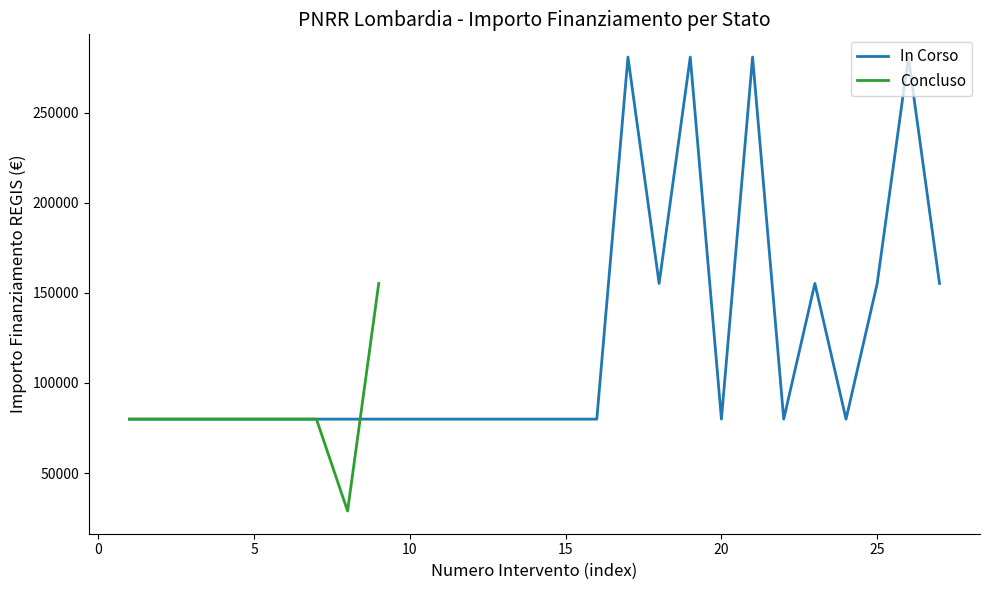

Approximately how many times larger is the value at 1.4 compared to 1.4?

1.0